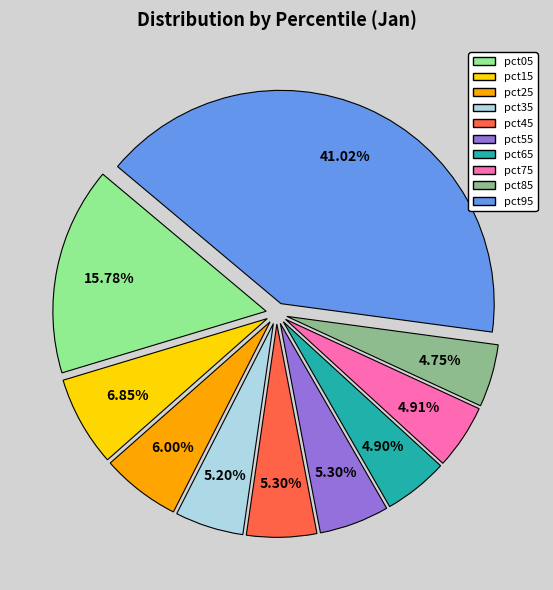

To the nearest percent, what percentage of the pie is pct95?

41%